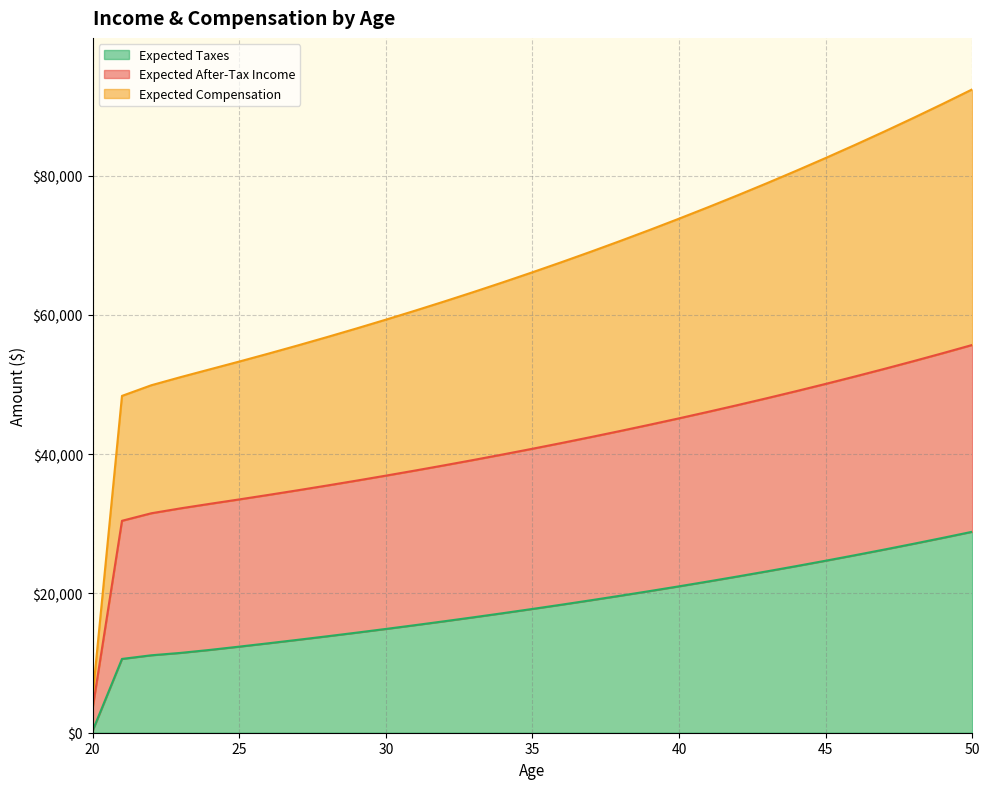

Does the chart display data point markers on the line(s)?

No